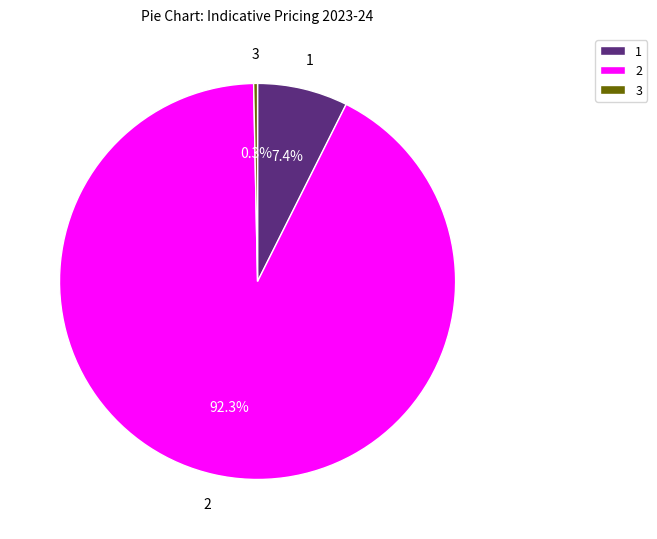

Rank the categories by value from highest to lowest.

2, 1, 3